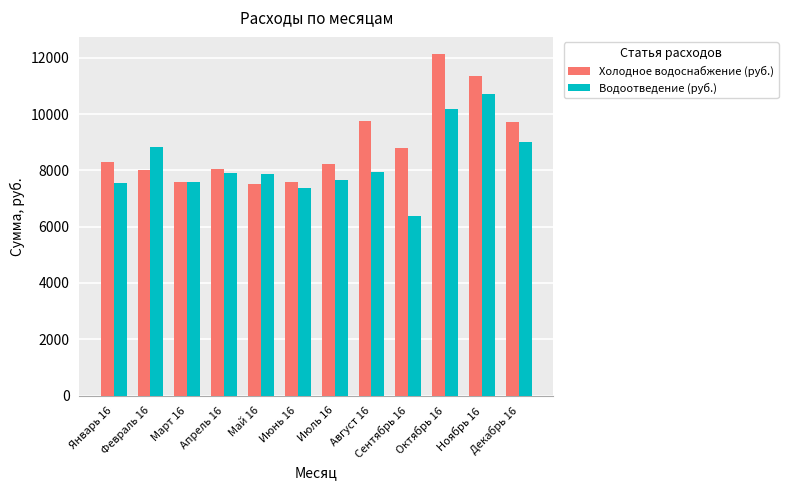

What is the approximate value of Водоотведение (руб.) at Июль 16?

7659.5